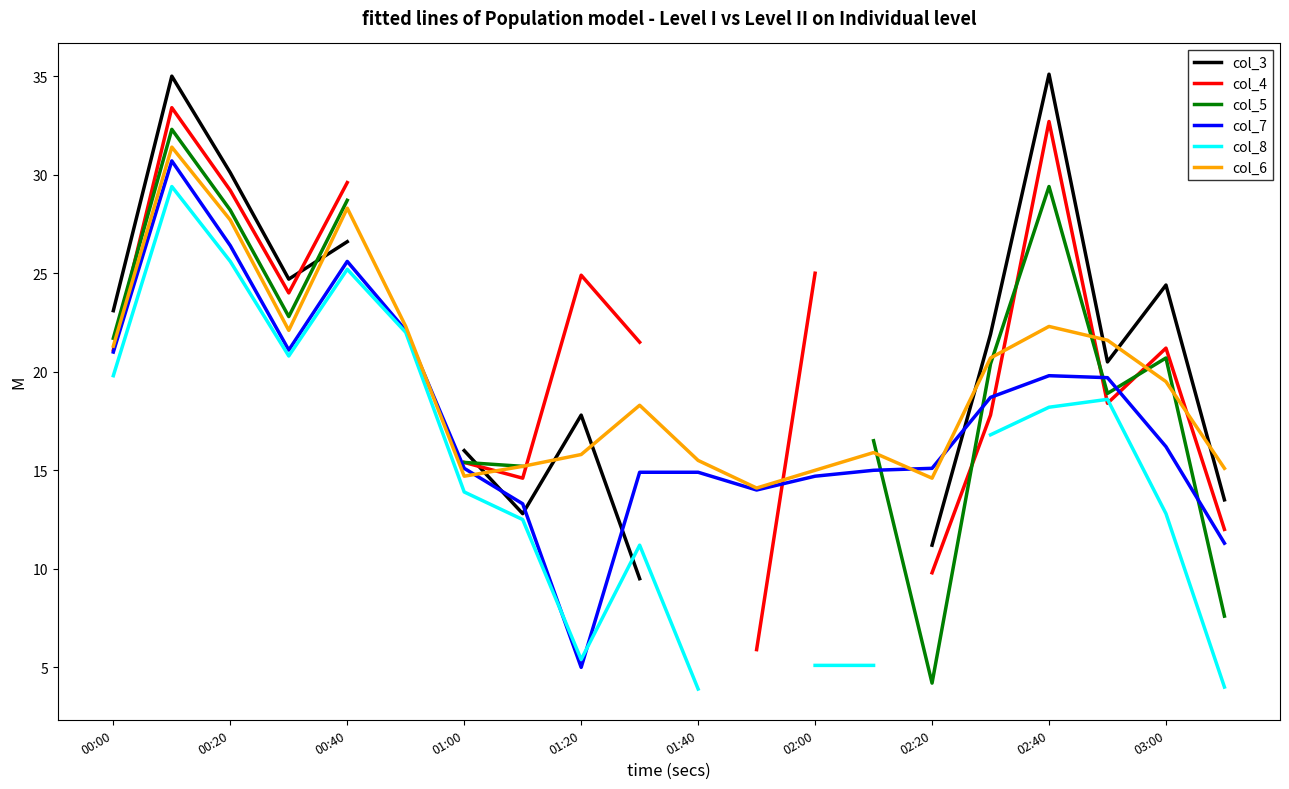

Where is col_7 nearest to the value 17?

03:00